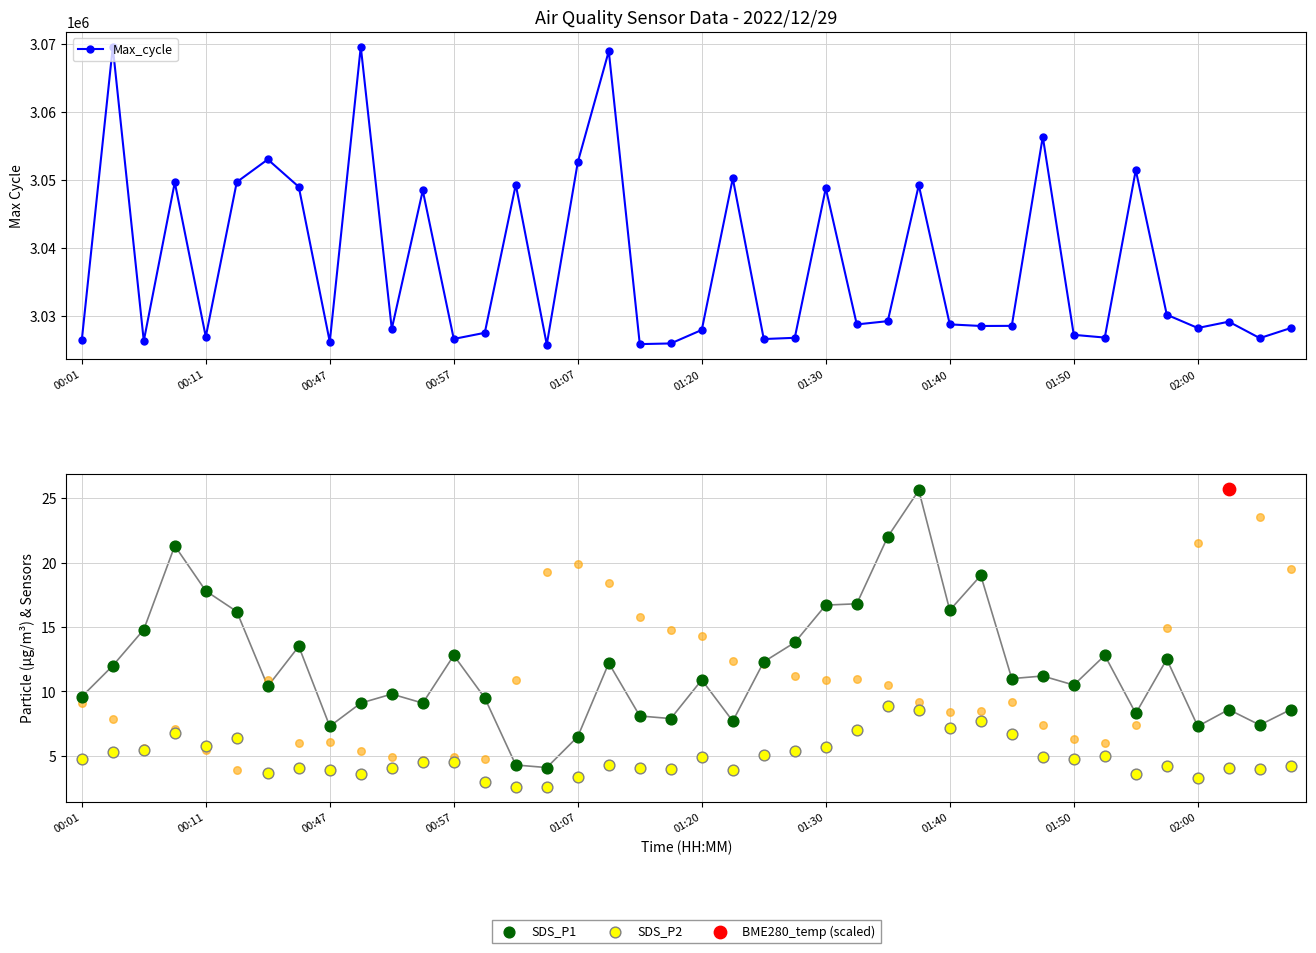

At how many categories does at least one series exceed 9037?

40